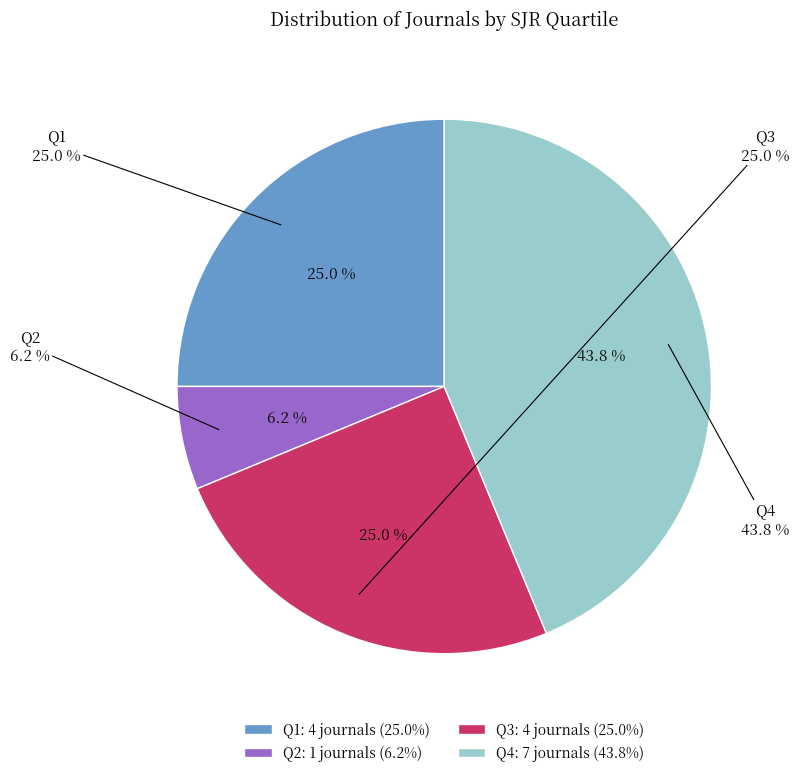

To the nearest percent, what percentage of the pie is Q2?

6%